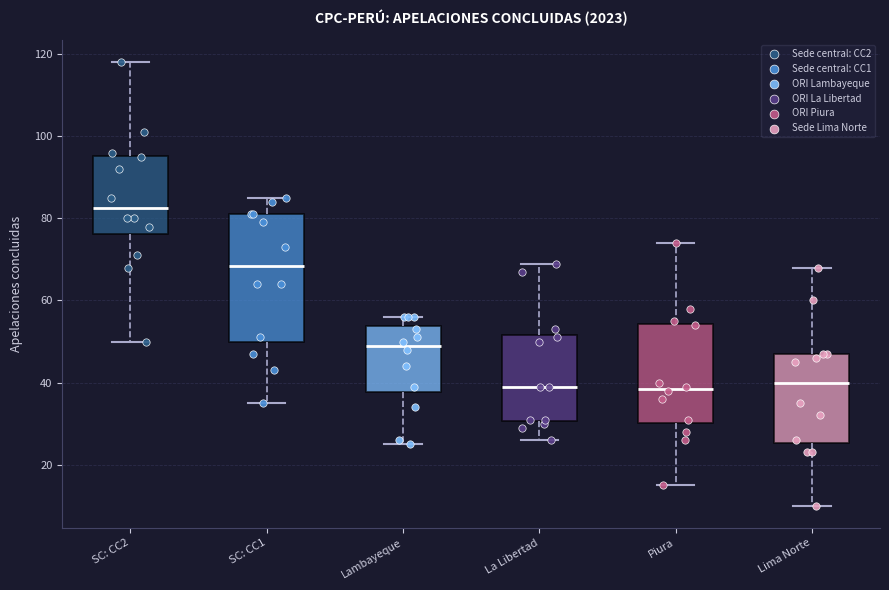

Where does the median line of the box for Lima Norte sit on the y-axis? The values are not printed on the chart, so give them approximately, as read against the axis.

40